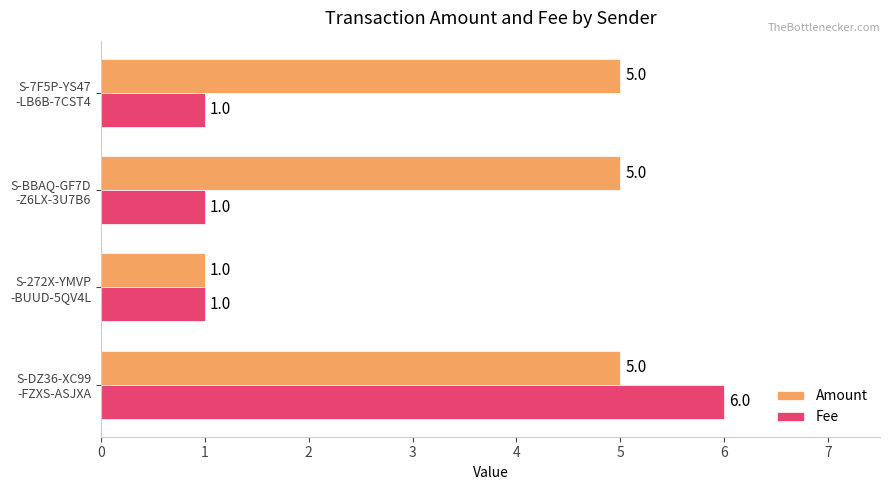

At how many categories does at least one series exceed 2?

3